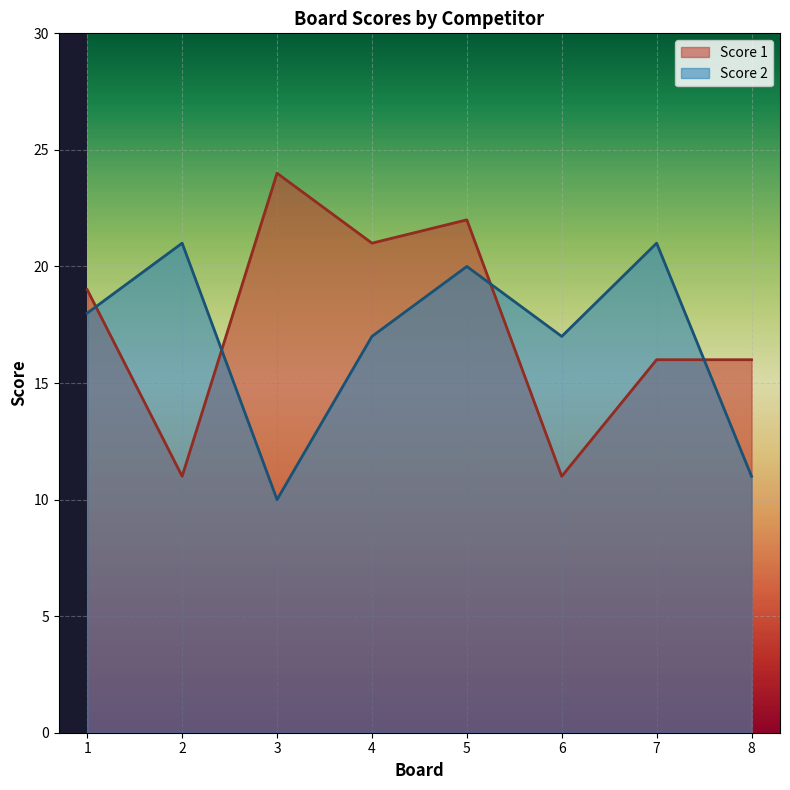

How many times do Score 1 and Score 2 cross each other?

4